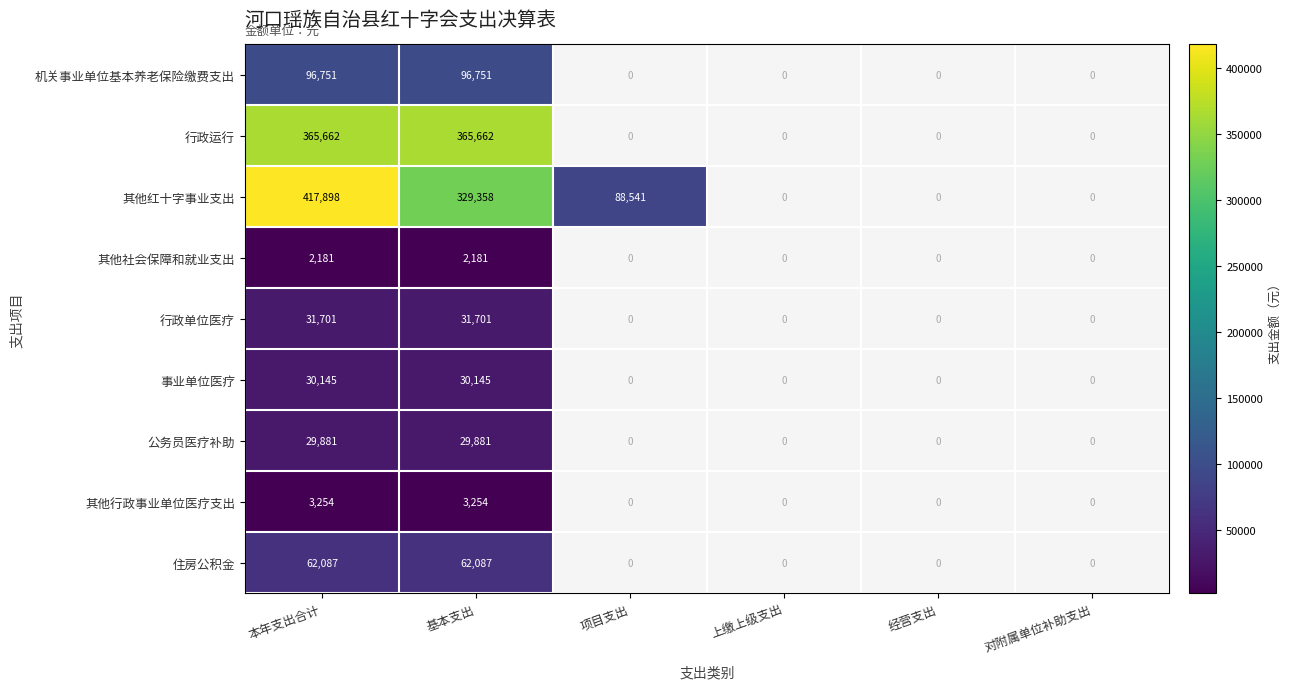

List the series in order of their peak value, highest first.

其他红十字事业支出, 行政运行, 机关事业单位基本养老保险缴费支出, 住房公积金, 行政单位医疗, 事业单位医疗, 公务员医疗补助, 其他行政事业单位医疗支出, 其他社会保障和就业支出